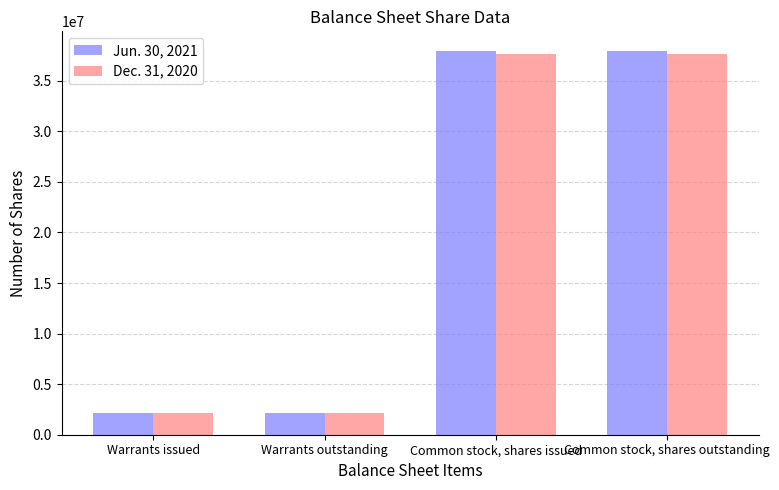

What is the label of the 3rd bar from the left?

Common stock, shares issued